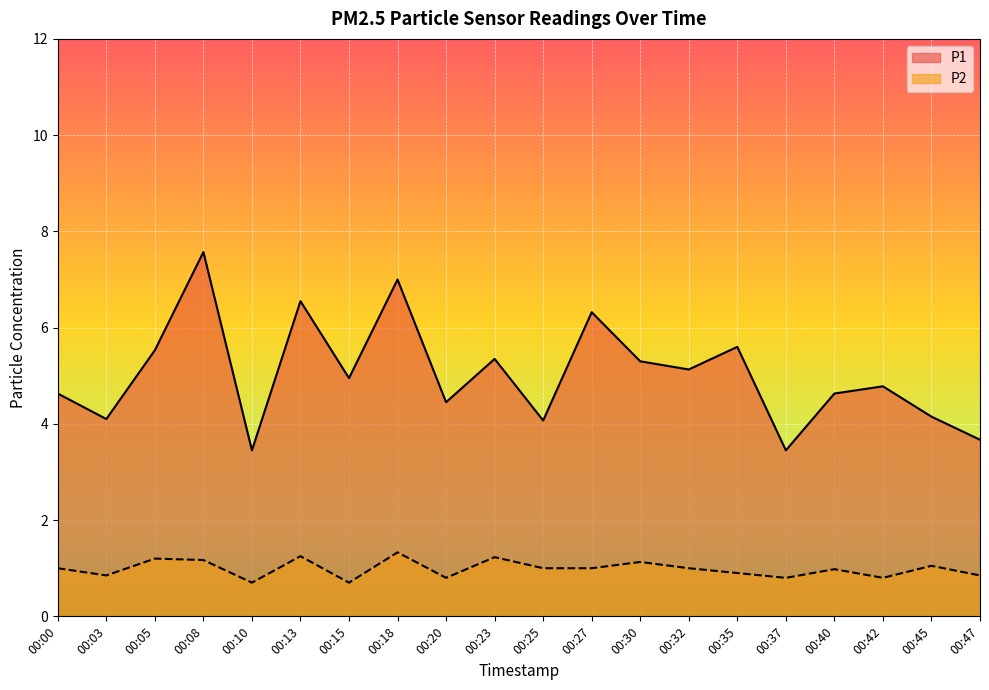

Reading right to left, transcribe all the data shown in this chart.

P1: 3.7	4.2	4.8	4.6	3.5	5.6	5.1	5.3	6.3	4.1	5.3	4.5	7.0	5.0	6.5	3.5	7.6	5.5	4.1	4.6
P2: 0.8	1.1	0.8	1.0	0.8	0.9	1.0	1.1	1.0	1.0	1.2	0.8	1.3	0.7	1.2	0.7	1.2	1.2	0.8	1.0